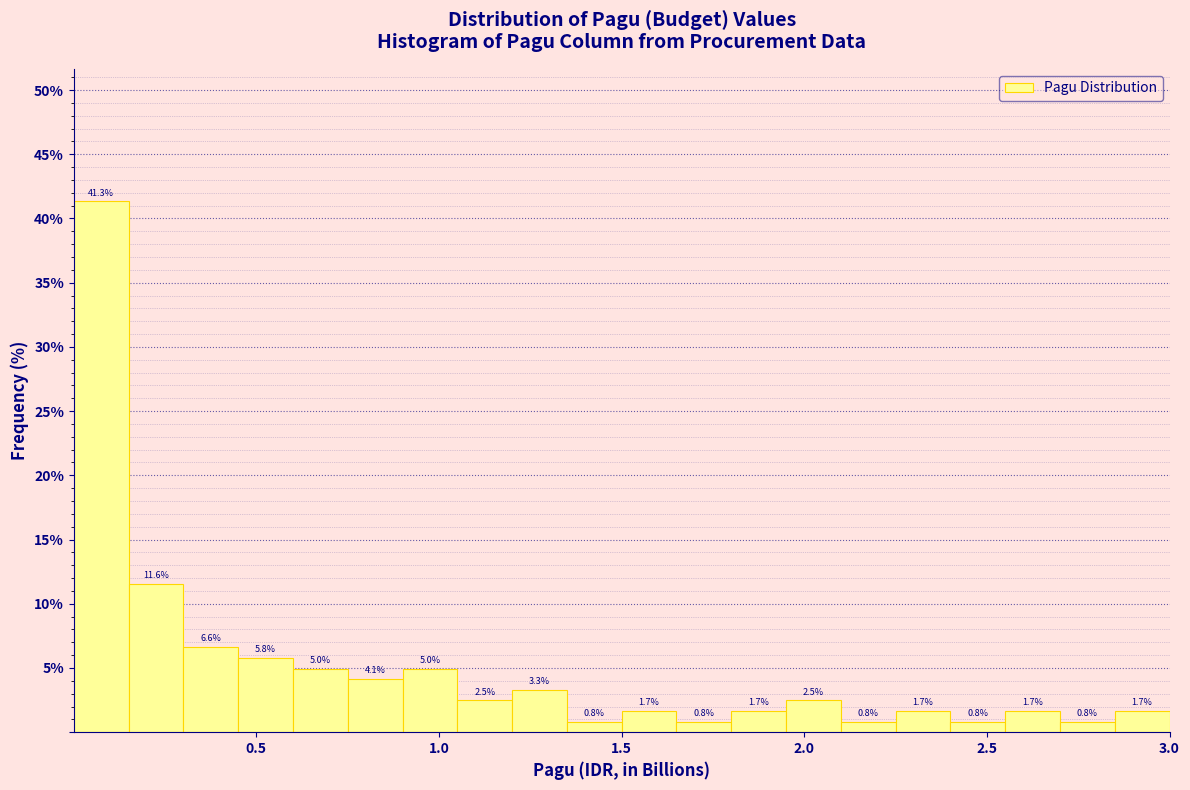

Around what value on the x-axis is the tallest bar? Give the approximate position of its centre, as read against the axis.

0.10